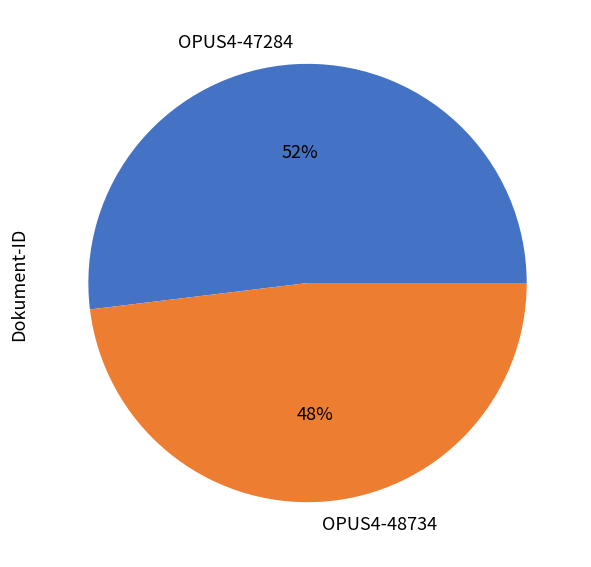

The OPUS4-47284 slice represents 42% of the pie. True or false?

False